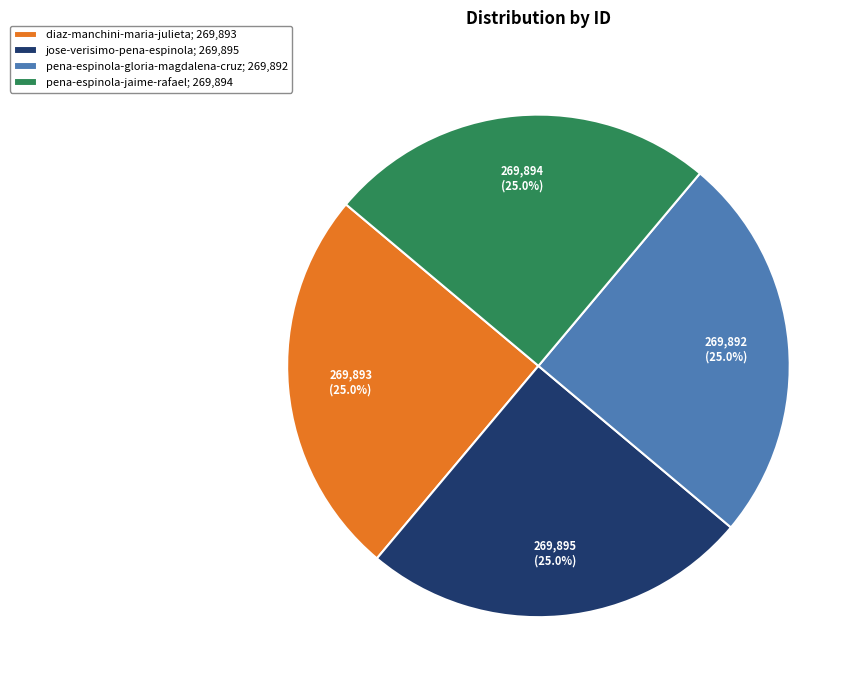

True or false: jose-verisimo-pena-espinola accounts for 25% of the total.

True